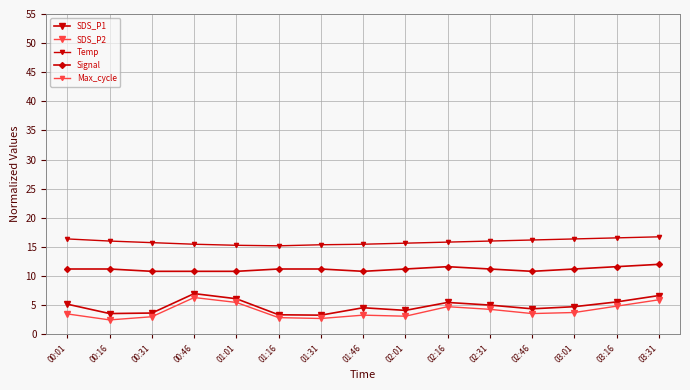

Reading right to left, transcribe all the data shown in this chart.

SDS_P1: 6.6	5.5	4.7	4.4	5.0	5.5	4.1	4.5	3.3	3.3	6.1	7.0	3.6	3.5	5.2
SDS_P2: 5.9	4.8	3.7	3.5	4.3	4.7	3.1	3.3	2.7	2.8	5.5	6.3	3.0	2.5	3.5
Temp: 16.7	16.5	16.4	16.2	16.0	15.8	15.6	15.5	15.4	15.2	15.3	15.5	15.7	16.0	16.4
Signal: 12.0	11.6	11.2	10.8	11.2	11.6	11.2	10.8	11.2	11.2	10.8	10.8	10.8	11.2	11.2
Max_cycle: 620.0	485.0	372.5	290.0	470.0	425.0	530.0	636.5	1035.5	338.0	414.5	306.5	309.5	296.0	435.5